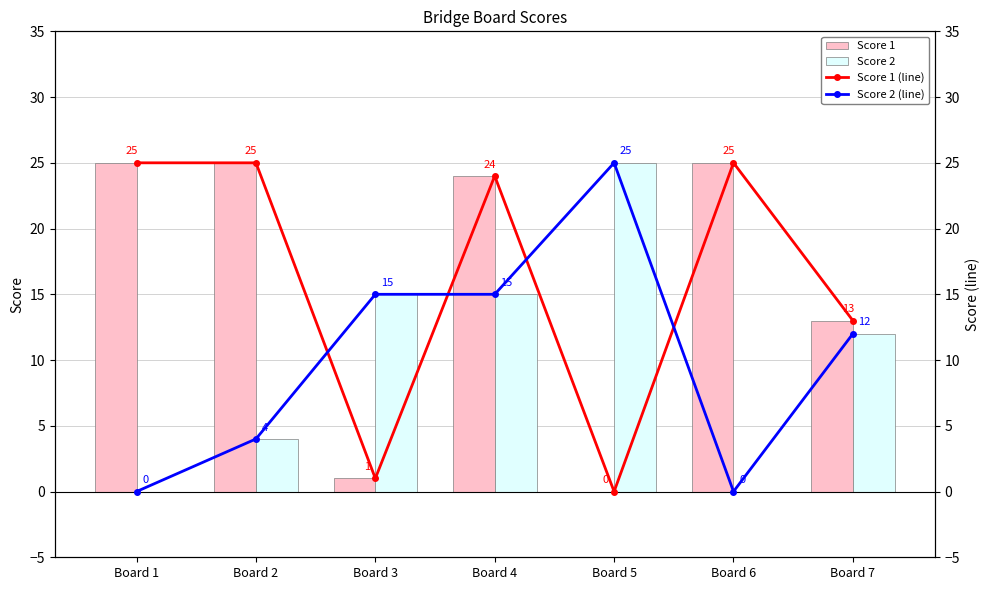

Count the number of categories in the chart.

7